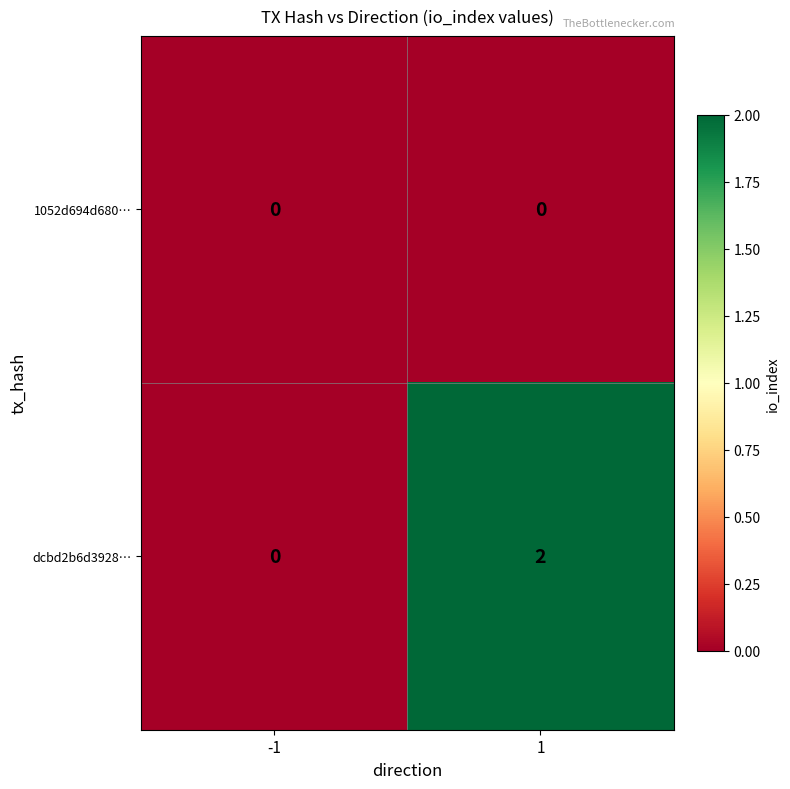

What is the spread (max minus min) of values at 1?

2